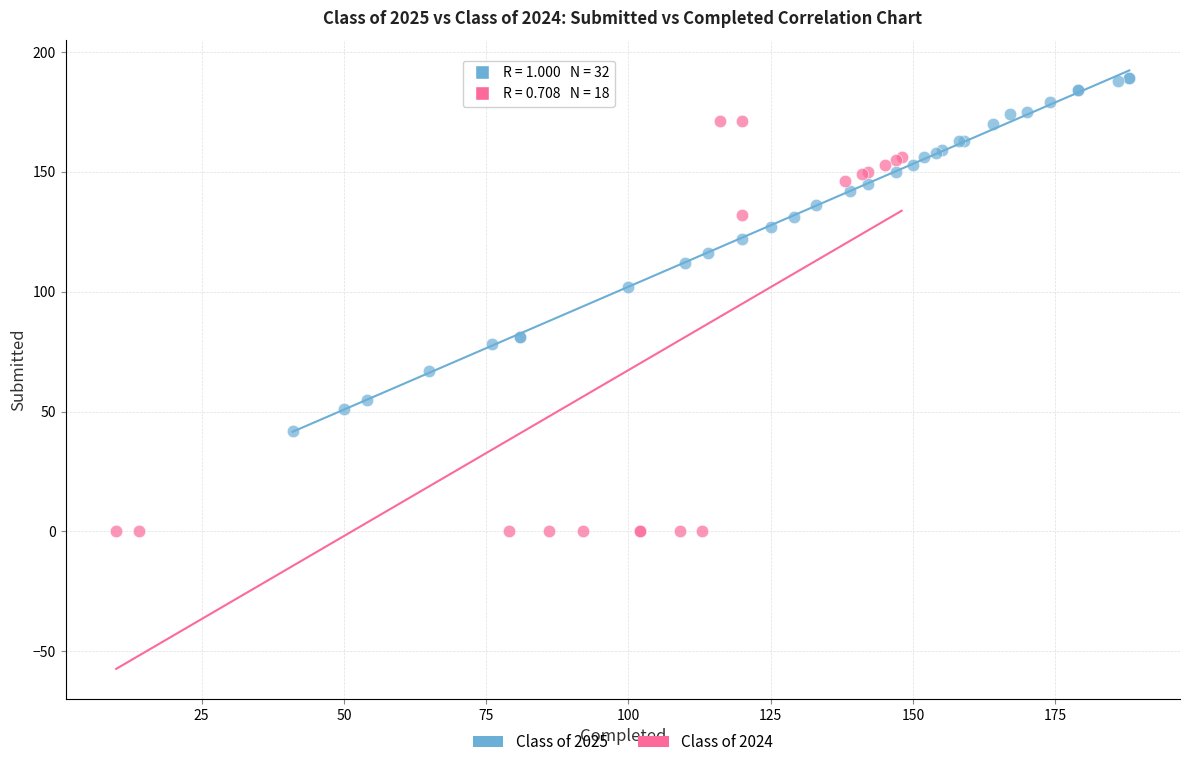

Which series reaches the minimum Y coordinate?

Class of 2024